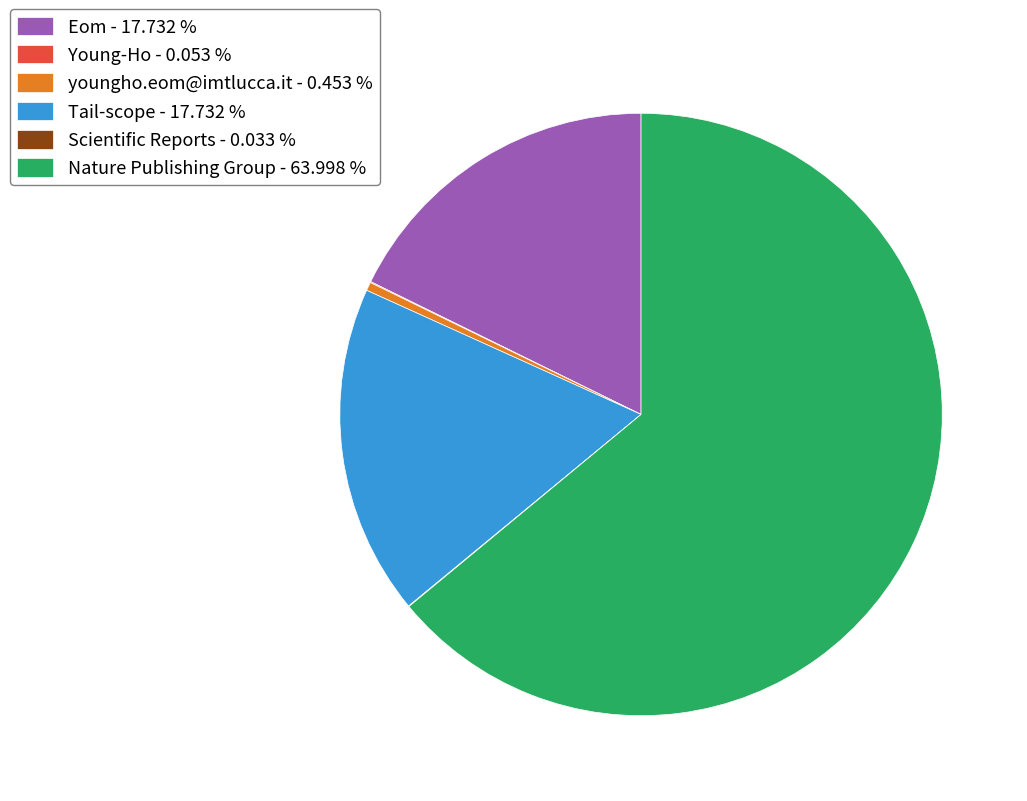

Is there a majority slice in this chart?

Yes